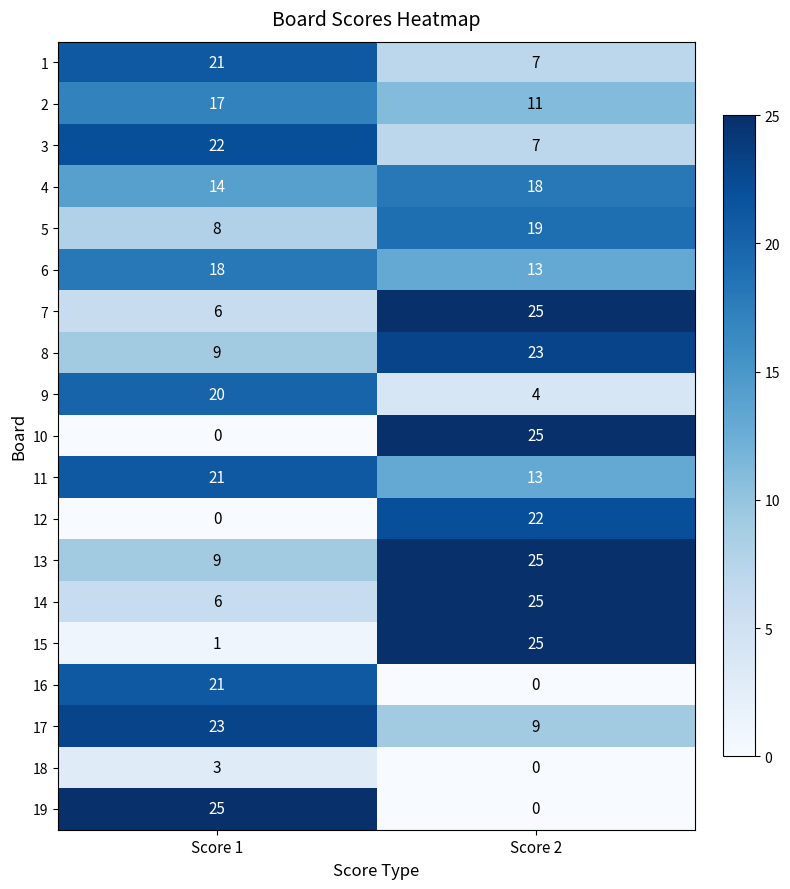

What is the difference between the 11 values at Score 1 and Score 2?

8